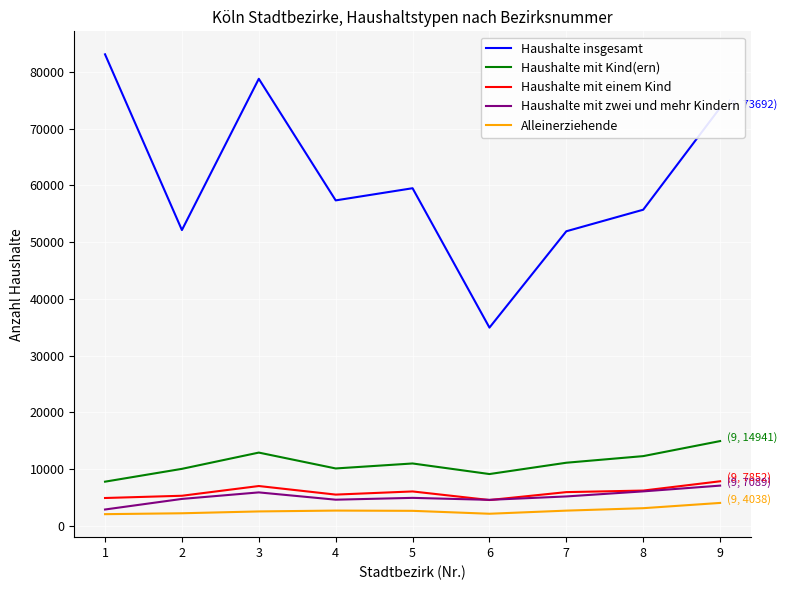

The Alleinerziehende series shows 2130 at 6. True or false?

True